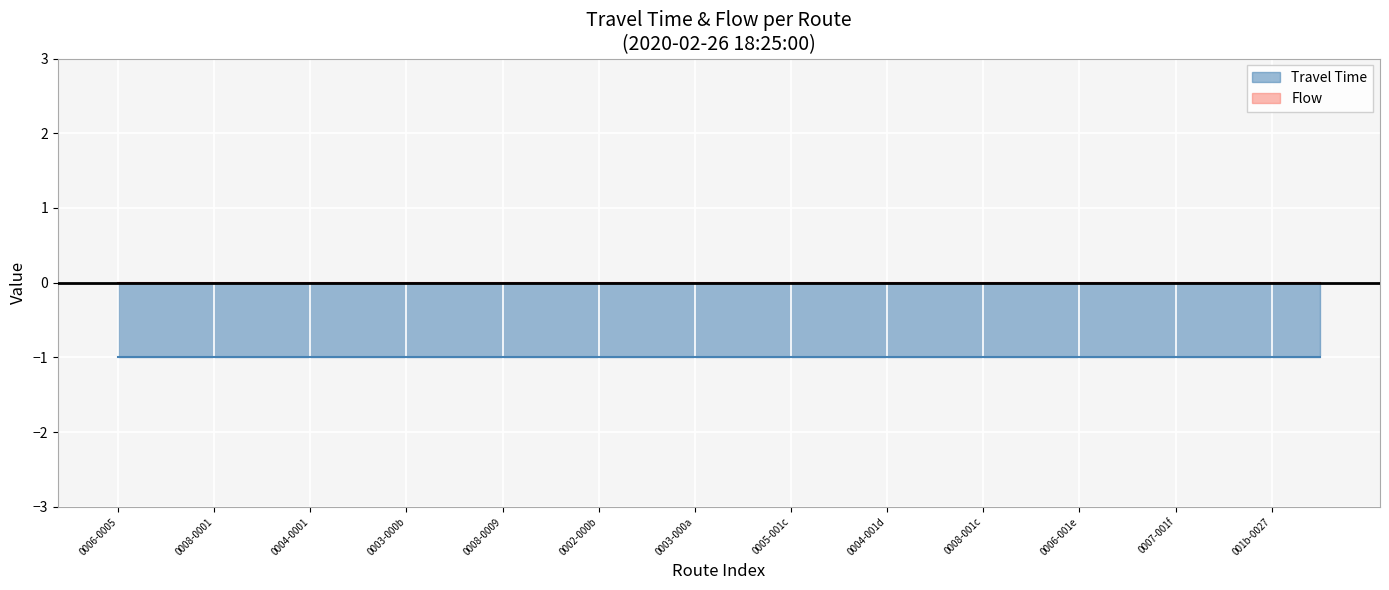

The value of è¡Ìé ² at 12 is -1. True or false?

False